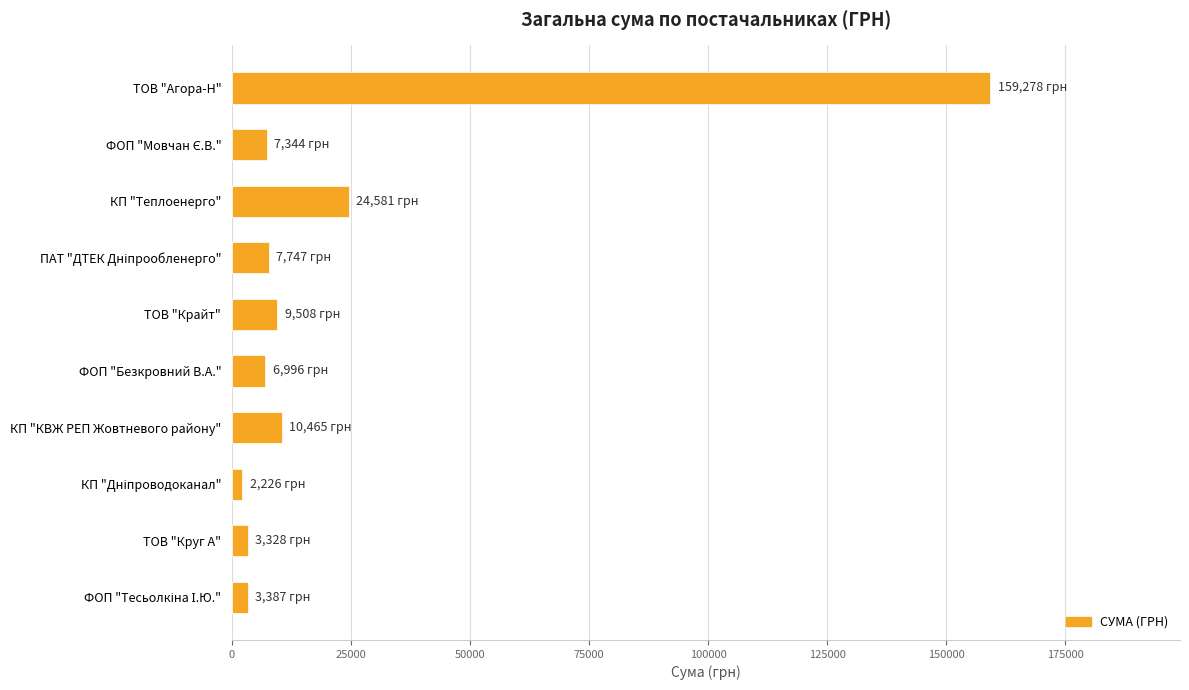

The chart shows a value of 41293.1 at КП "Теплоенерго". True or false?

False